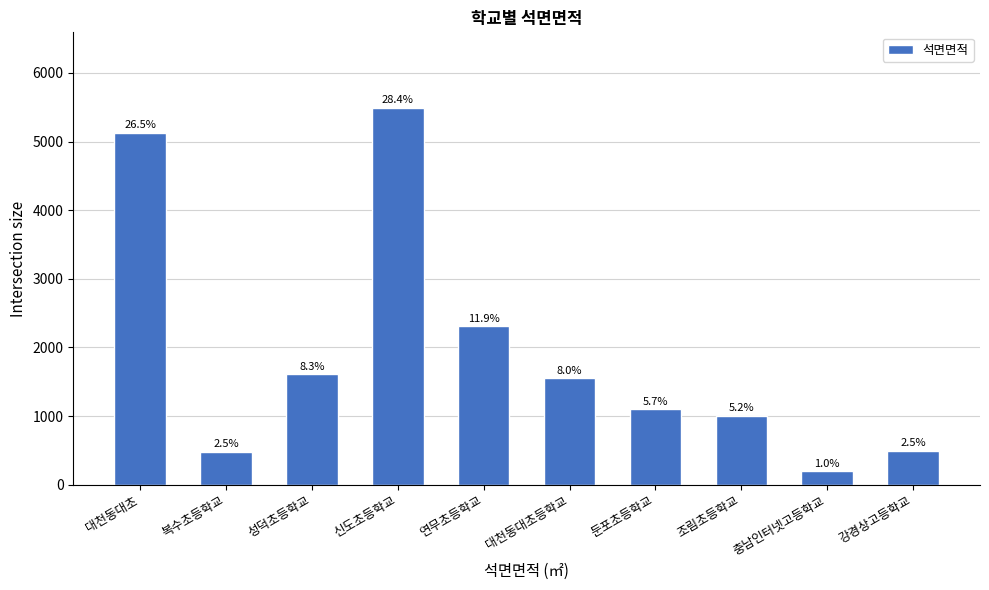

Between 성덕초등학교 and 강경상고등학교, which is larger?

성덕초등학교